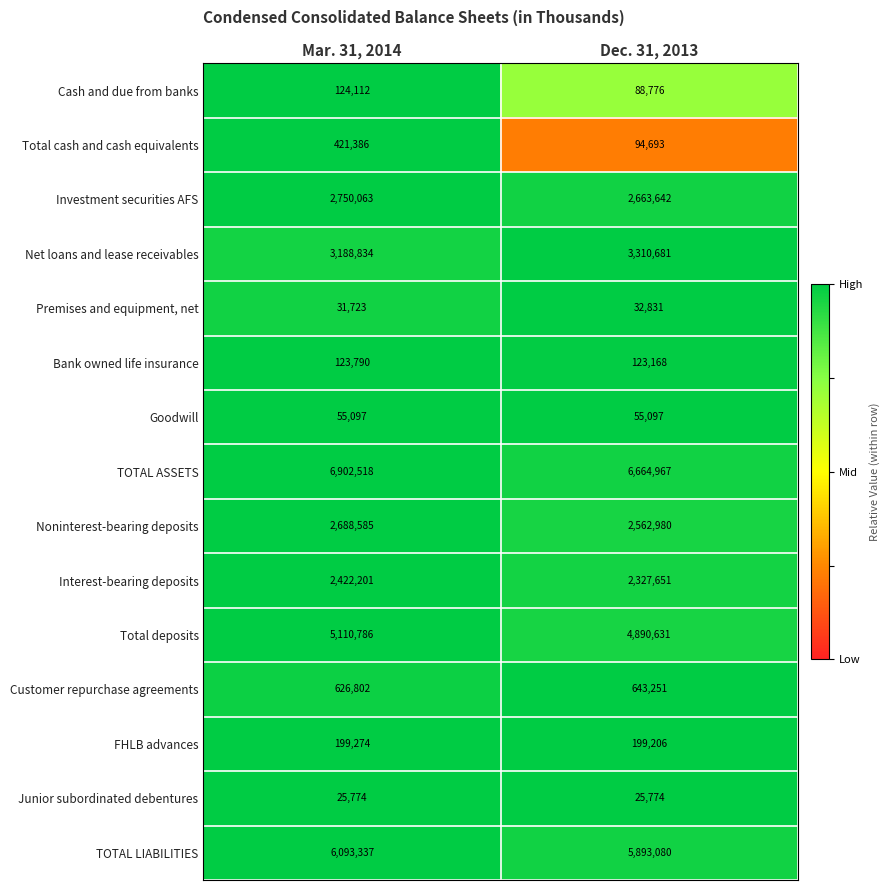

What value does the Total deposits series have at Dec. 31, 2013, to the nearest 10?

4890630